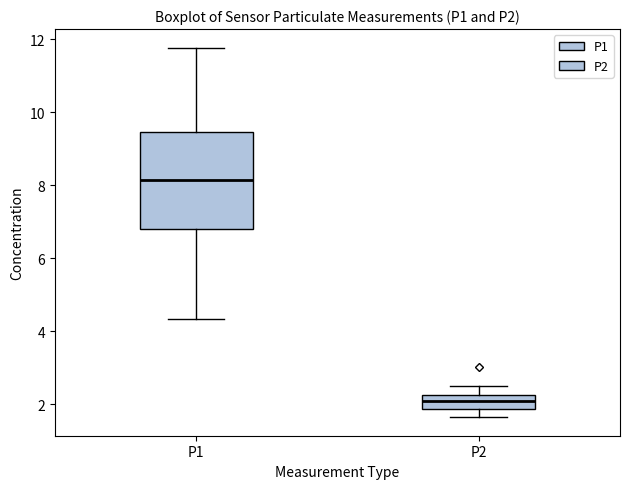

Which box's median line is the lowest?

P2